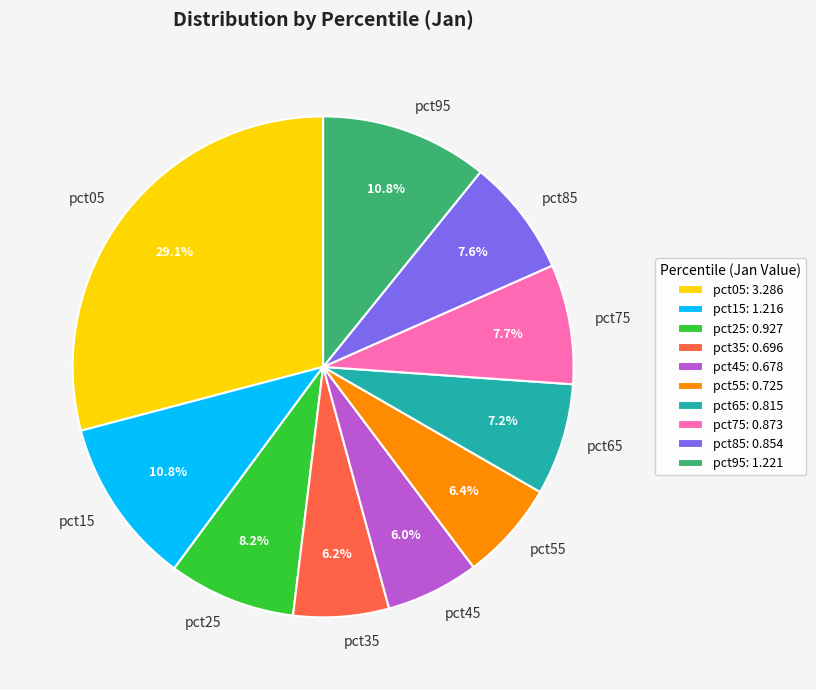

Is there a majority slice in this chart?

No